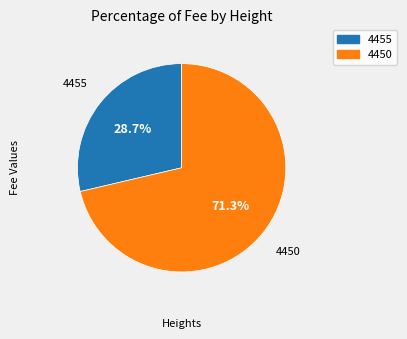

True or false: 4450 accounts for 58% of the total.

False